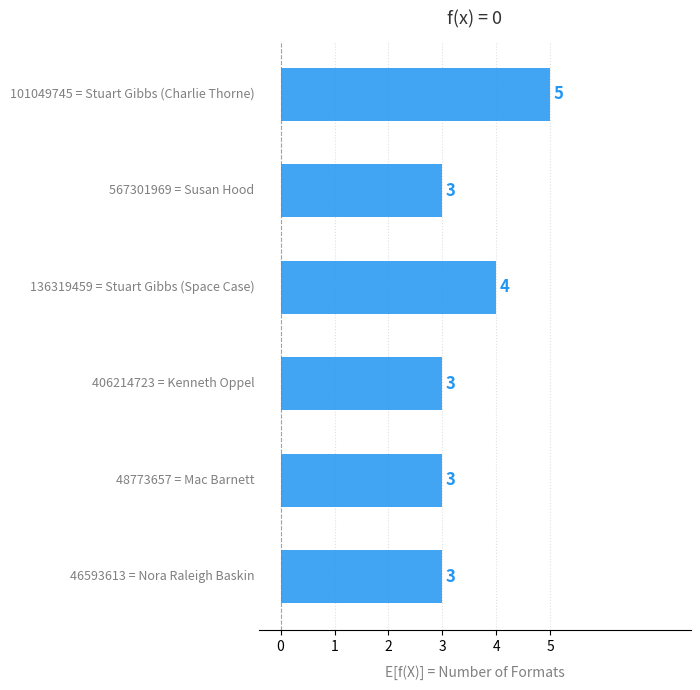

Does the chart contain stacked bars?

No